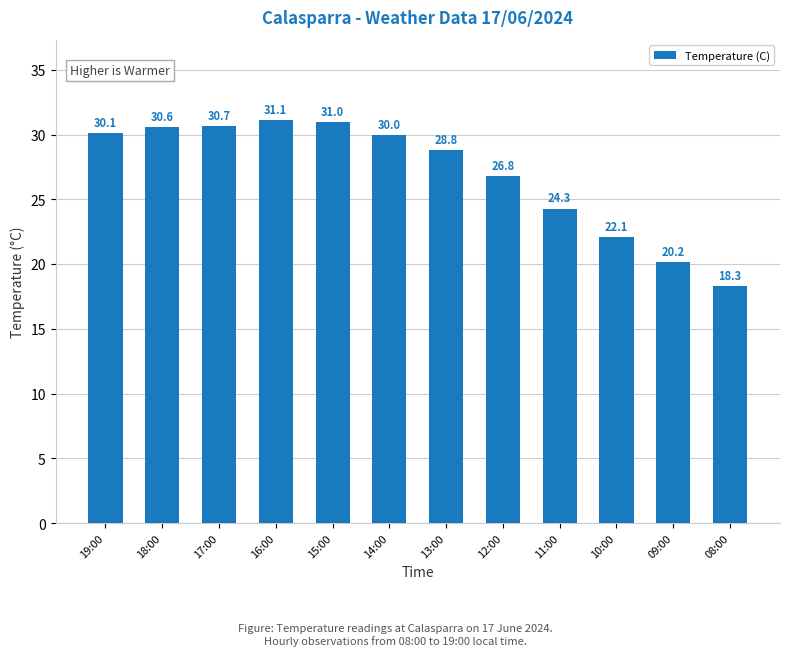

At which label is the value closest to 24?

11:00